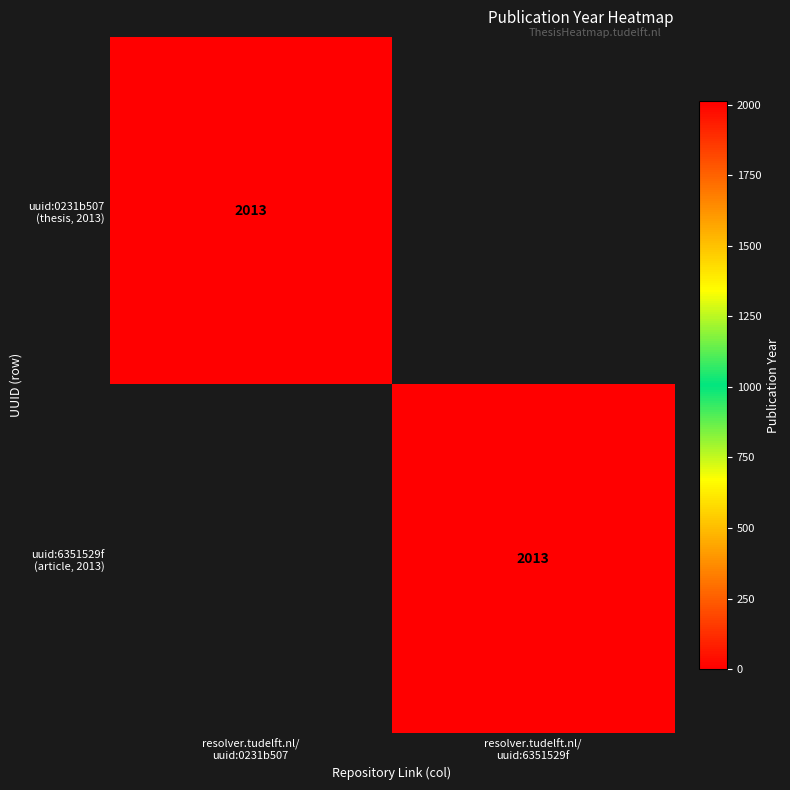

What is the average value of the uuid:6351529f (article, 2013) series?

1006